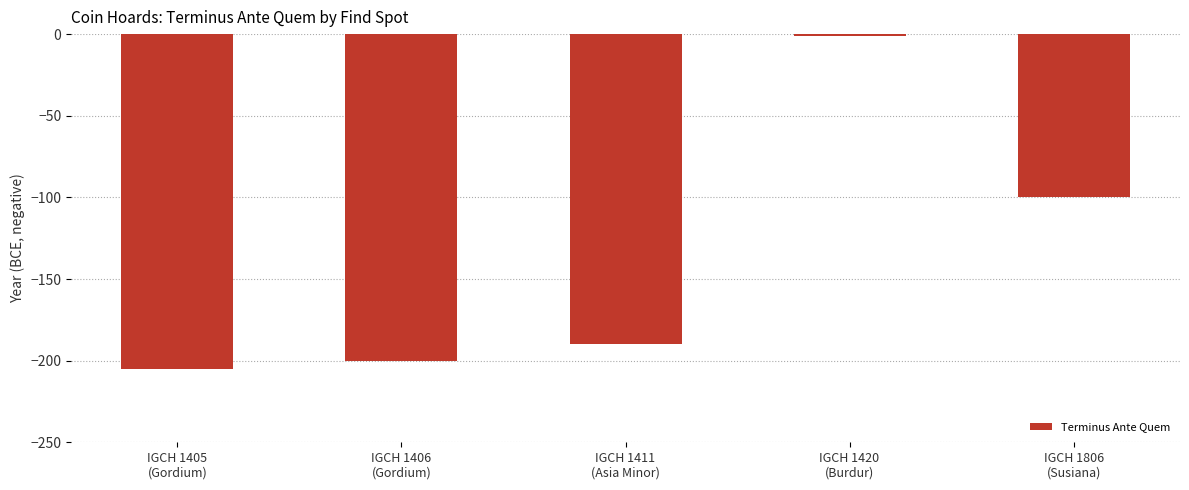

Is it true that the value at IGCH 1406
(Gordium) is -282?

False